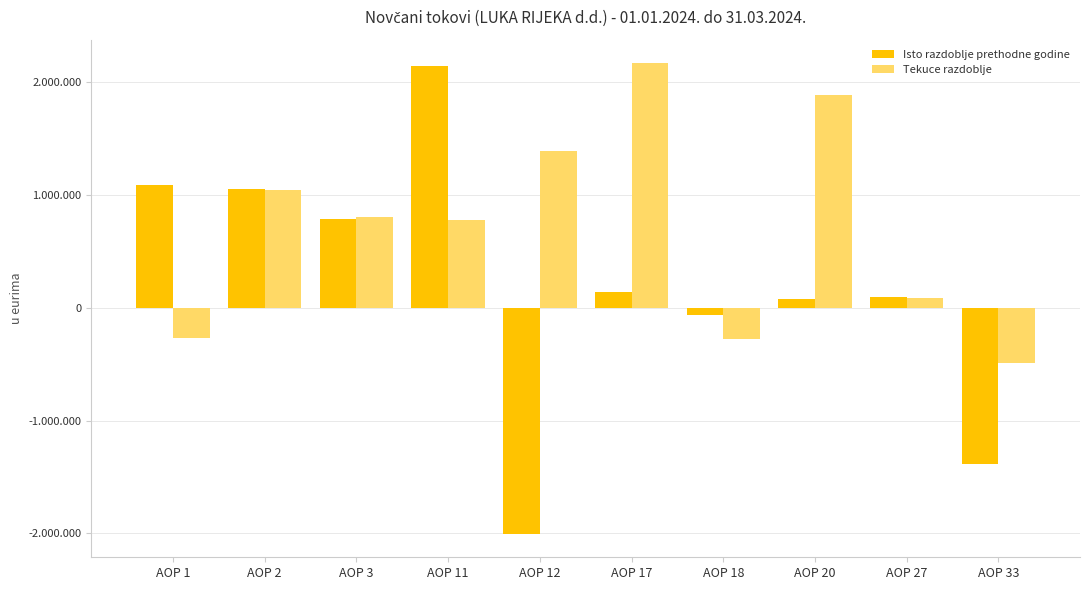

The value of Tekuce razdoblje at AOP 17 is 2977213. True or false?

False